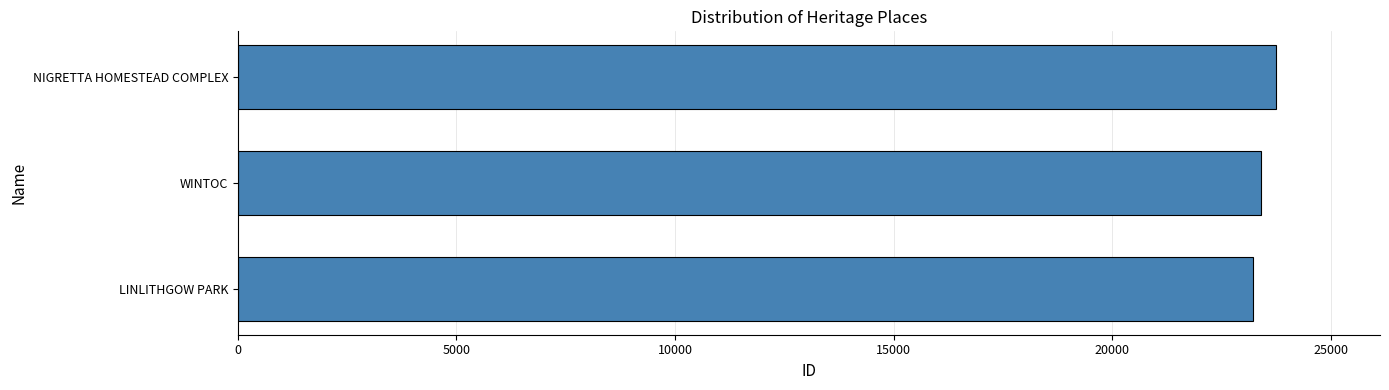

What is the greatest value displayed?

23747